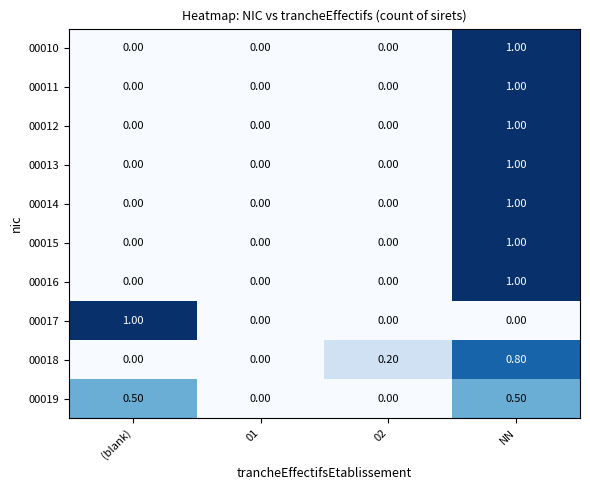

How many data points in 00016 are above 0?

1